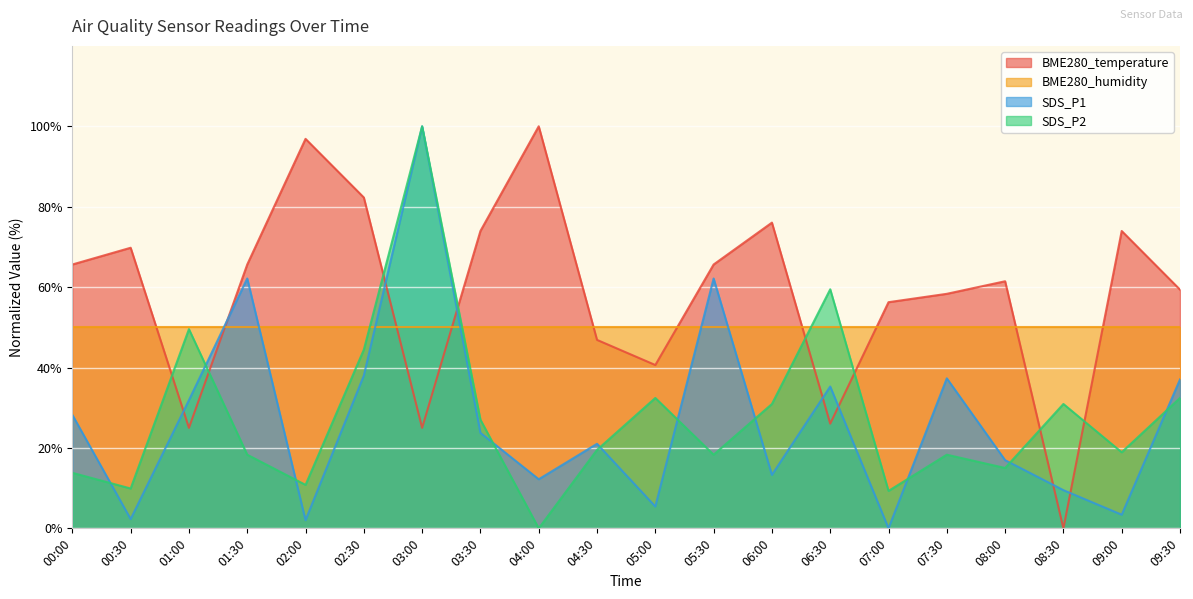

How many interior local peaks does the SDS_P1 series have?

6